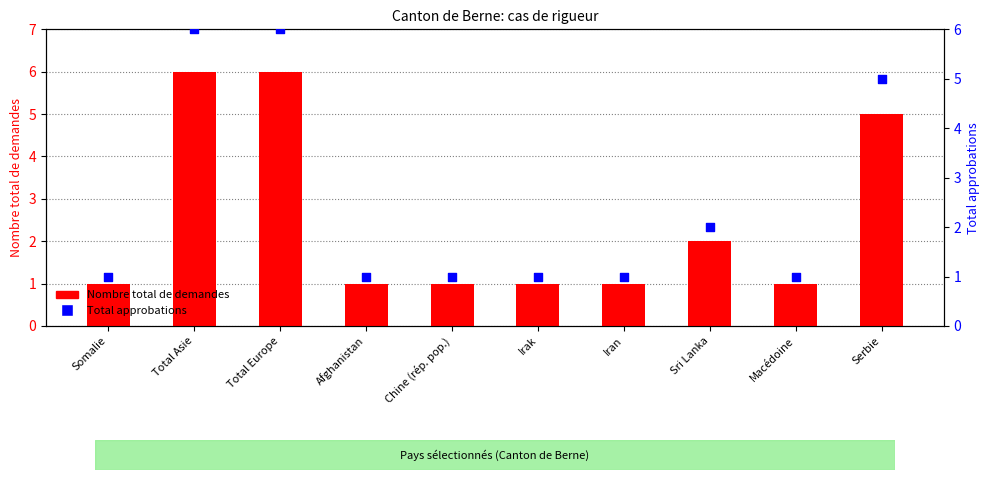

At how many categories does at least one series exceed 2?

3